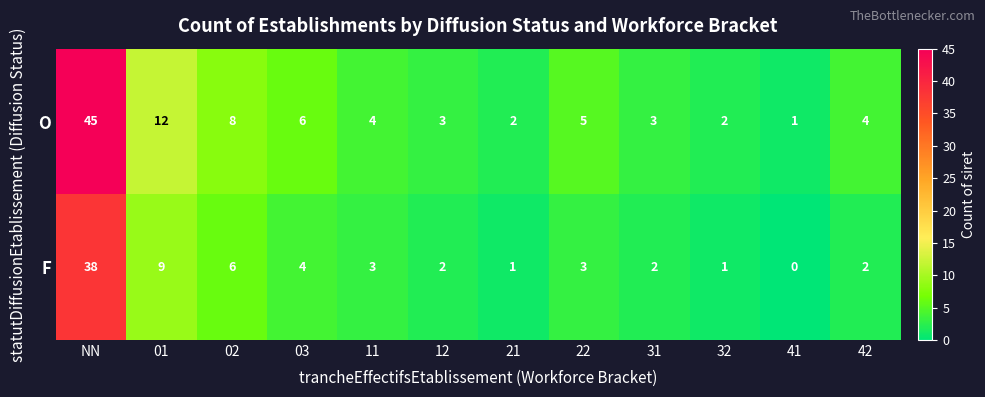

Which series has the widest spread of values?

O